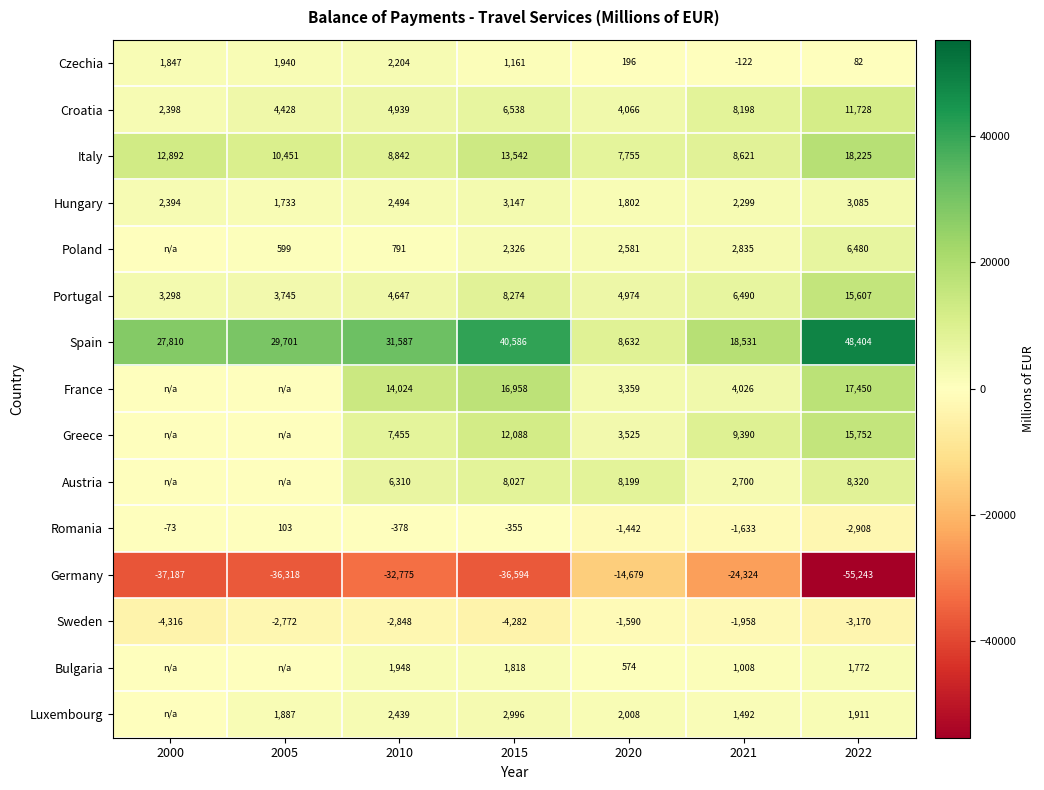

Which category has the highest value across all series?

2022